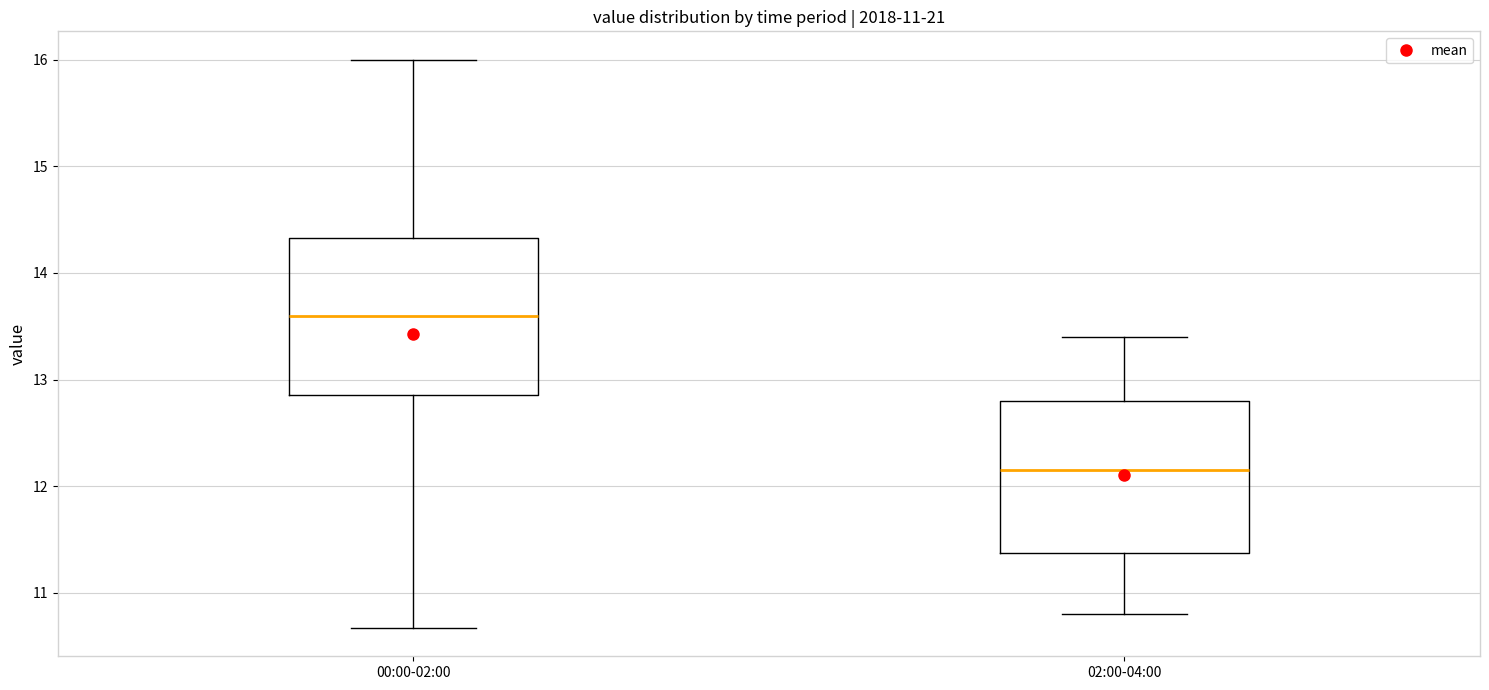

Which box has the lowest median line?

02:00-04:00